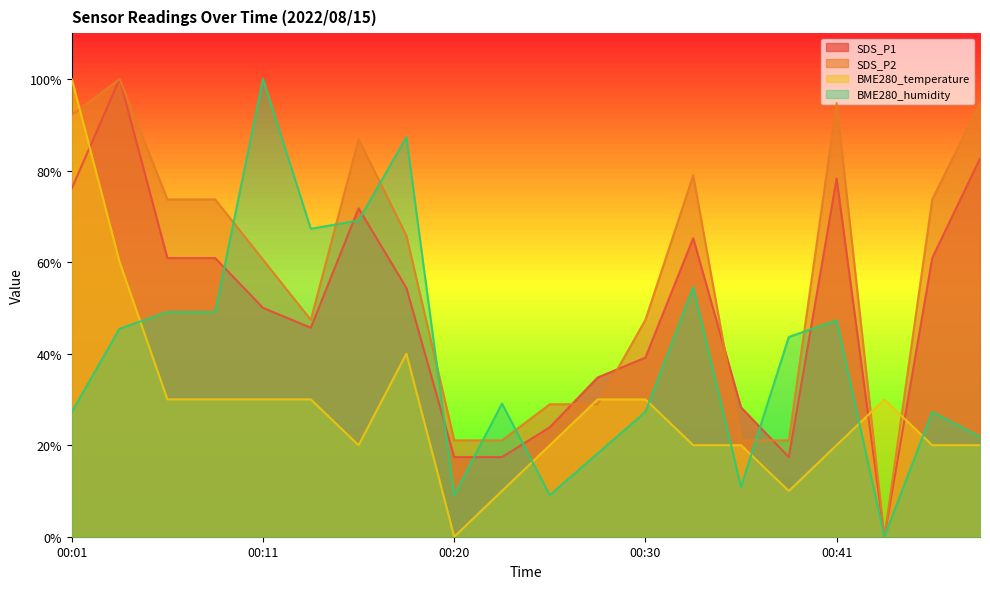

Between 00:03 and 00:25, which is larger?

00:03